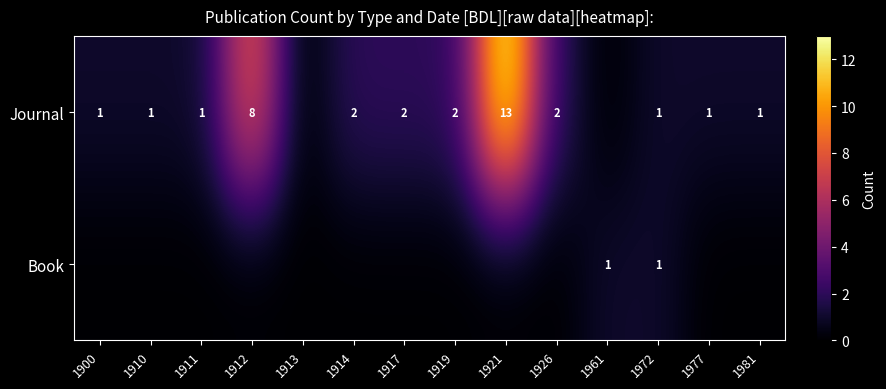

Between 1917 and 1961, which is larger?

1917